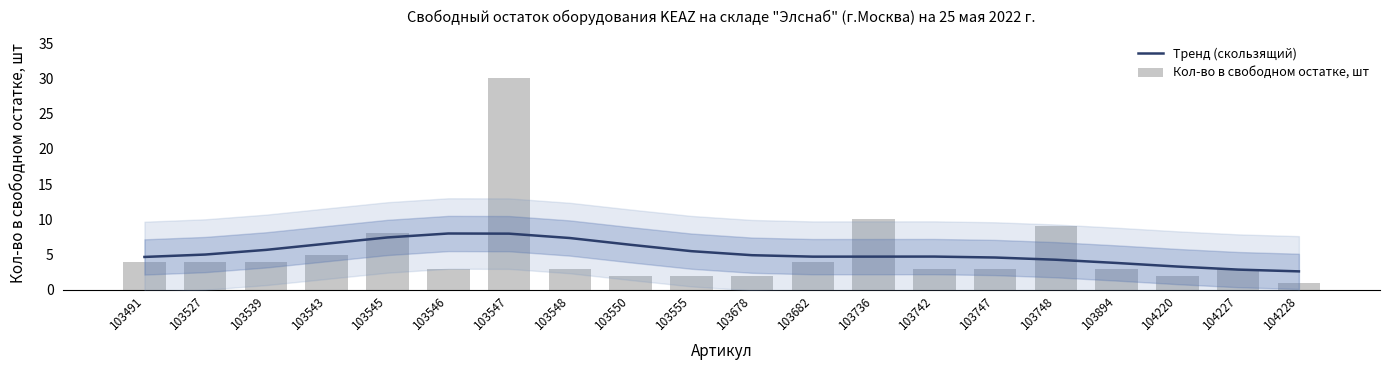

True or false: Кол-во в свободном остатке, шт has a value of 3.0 at 103747.

True